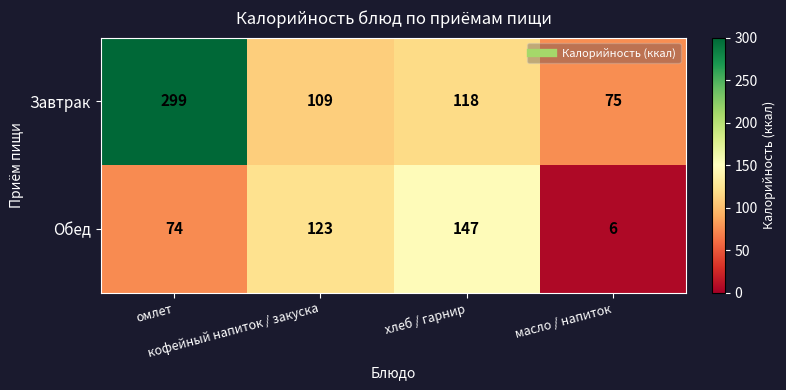

Which series has the largest range (max minus min)?

Завтрак